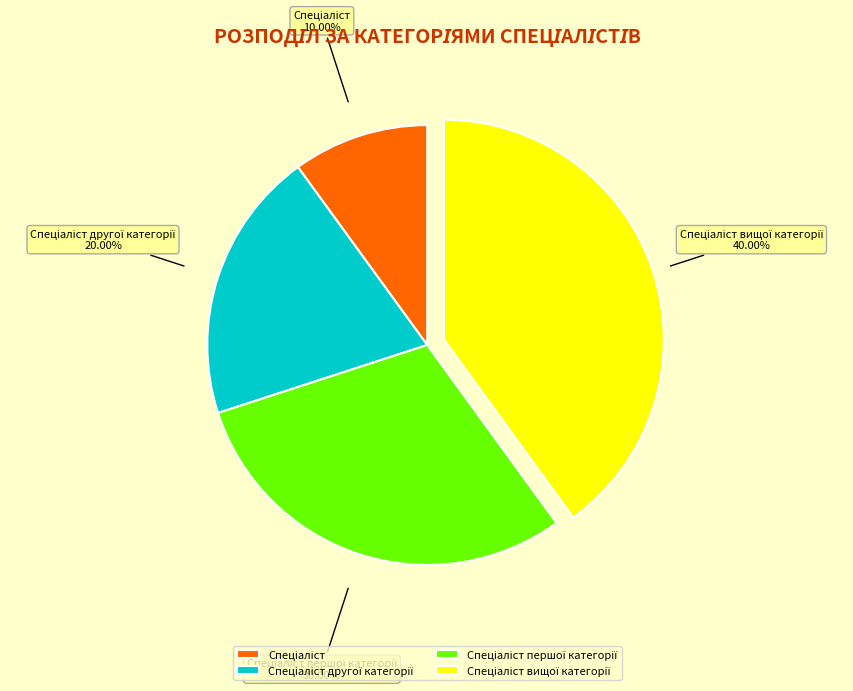

What is the smallest slice in the pie chart?

Спеціаліст